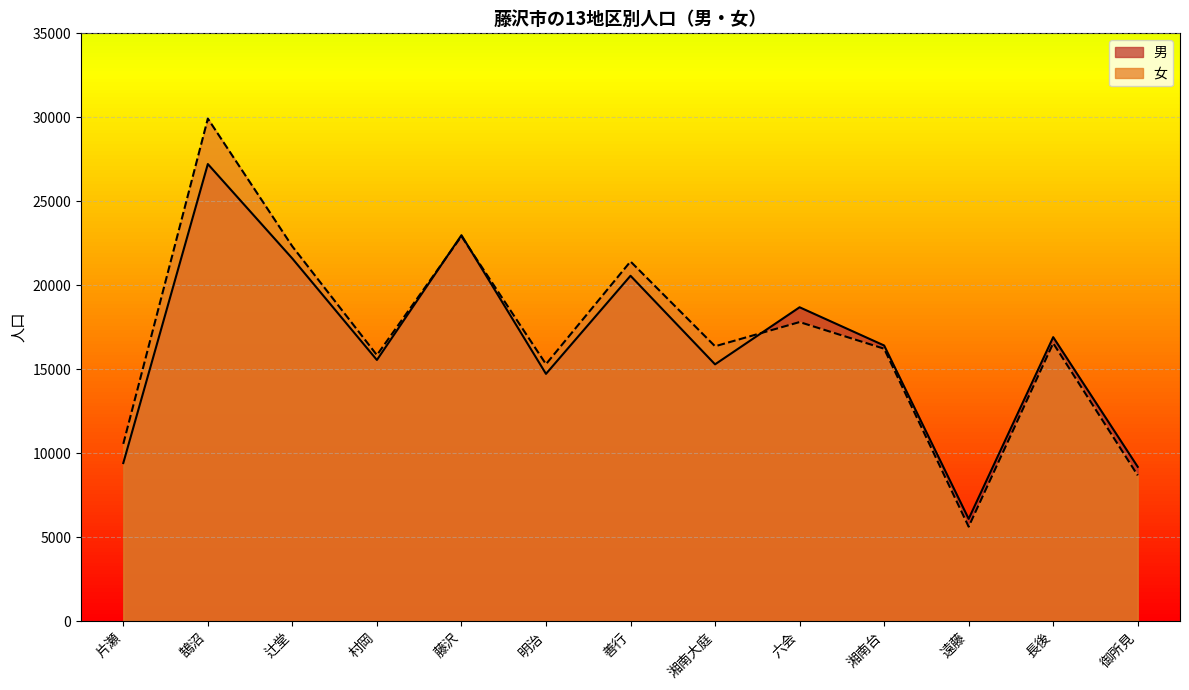

What is the value of the 男 point at the 5th from the left?

22980